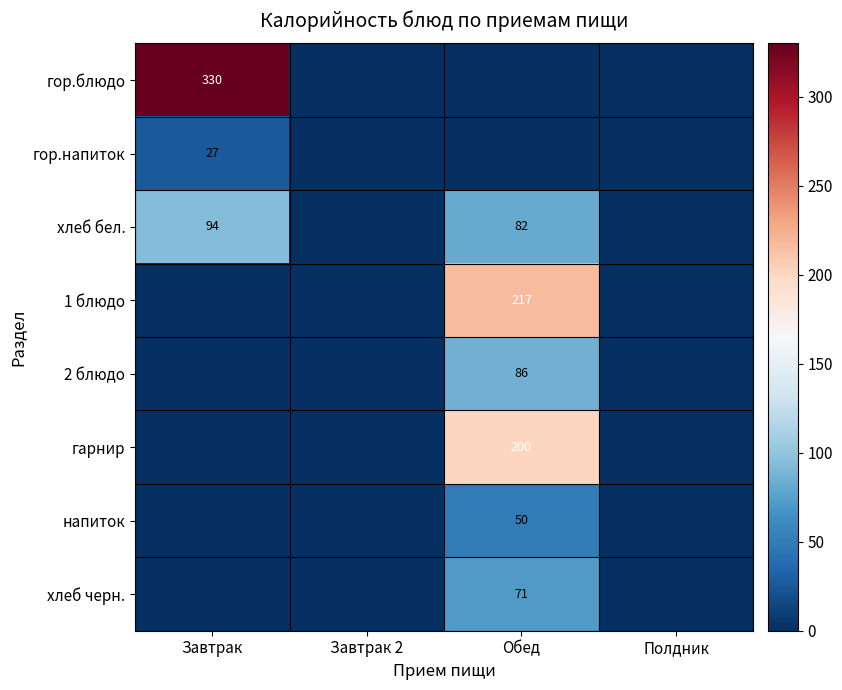

How many data points in хлеб бел. are less than 82?

2